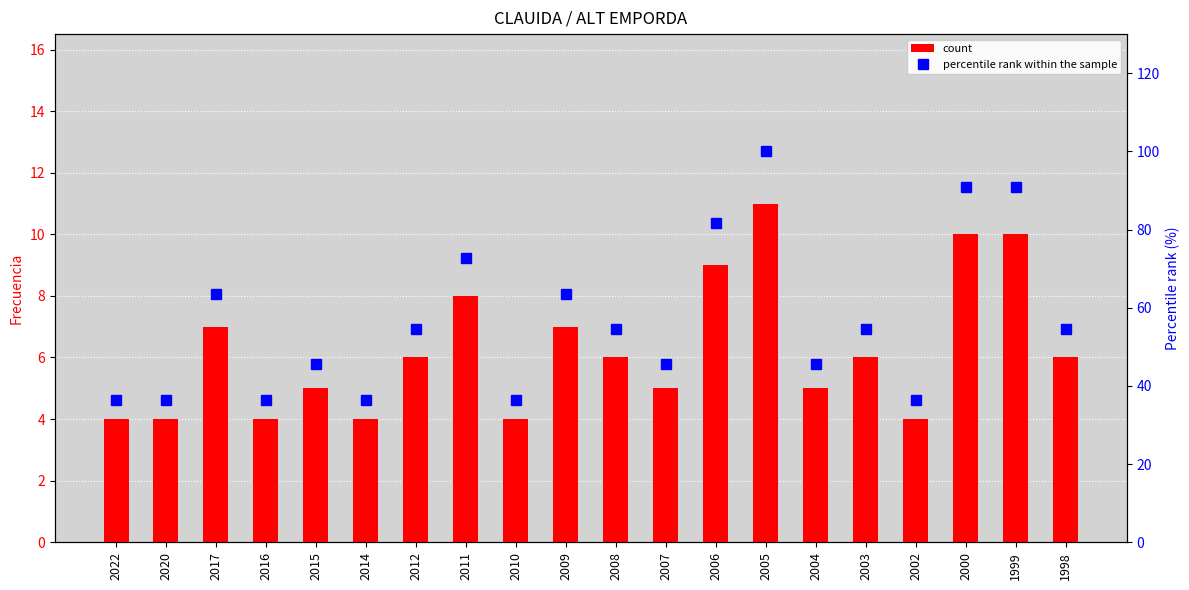

How many groups of bars are there?

20